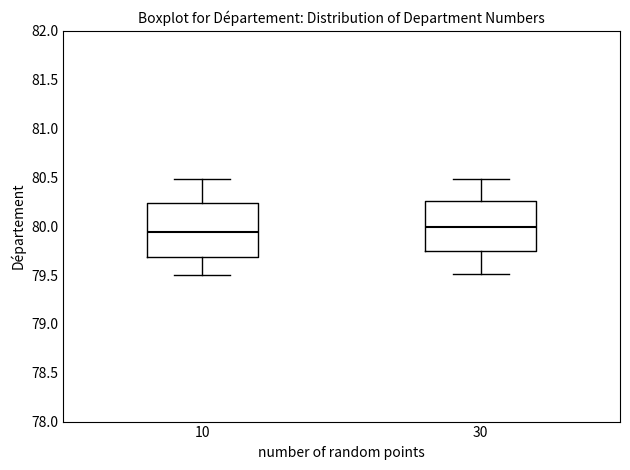

Reading left to right, transcribe this box plot: for each box, give where its median line is, the range the box spans, and where its two whiskers end, as read against the y-axis. The values are not printed on the chart, so give them approximately, as read against the axis.

10: median 79.95, box 79.70 to 80.25, whiskers 79.50 to 80.50
30: median 80.00, box 79.75 to 80.25, whiskers 79.50 to 80.50